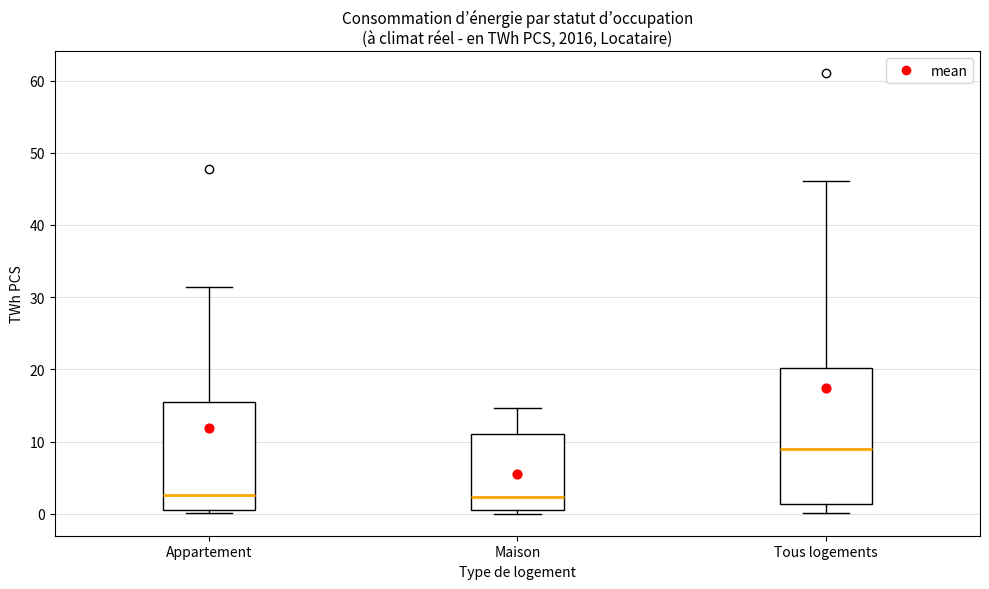

Reading left to right, read every box against the y-axis: the position of its median line, the range the box covers, and the ends of its whiskers. The values are not printed on the chart, so give them approximately, as read against the axis.

Appartement: median 3, box 0 to 15, whiskers 0 (just below the box's lower edge) to 31
Maison: median 2, box 1 to 11, whiskers 0 to 15
Tous logements: median 9, box 1 to 20, whiskers 0 to 46